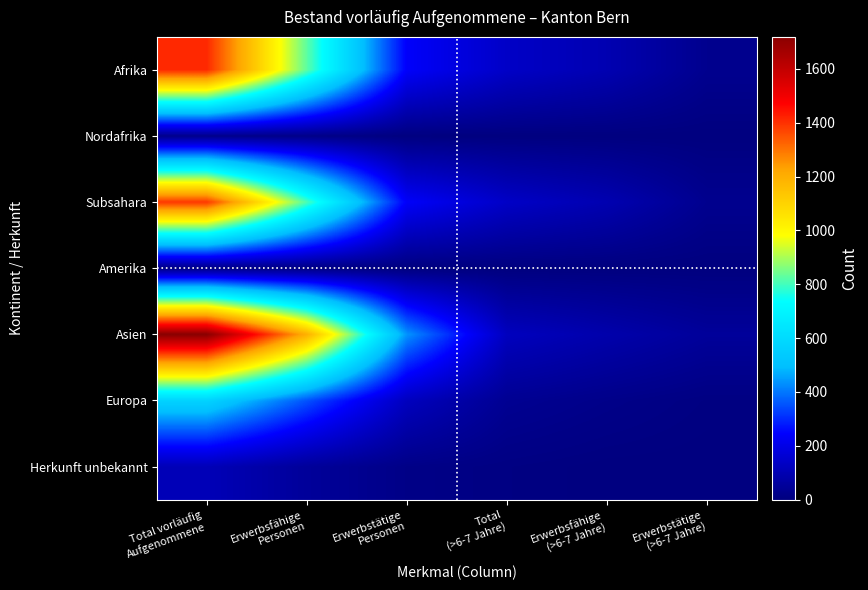

Reading left to right, transcribe all the data shown in this chart.

Afrika: Total vorläufig
Aufgenommene=1412	Erwerbsfähige
Personen=827	Erwerbstätige
Personen=239	Total
(>6-7 Jahre)=139	Erwerbsfähige
(>6-7 Jahre)=97	Erwerbstätige
(>6-7 Jahre)=30
Nordafrika: Total vorläufig
Aufgenommene=23	Erwerbsfähige
Personen=18	Erwerbstätige
Personen=2	Total
(>6-7 Jahre)=1	Erwerbsfähige
(>6-7 Jahre)=1	Erwerbstätige
(>6-7 Jahre)=0
Subsahara: Total vorläufig
Aufgenommene=1389	Erwerbsfähige
Personen=809	Erwerbstätige
Personen=237	Total
(>6-7 Jahre)=138	Erwerbsfähige
(>6-7 Jahre)=96	Erwerbstätige
(>6-7 Jahre)=30
Amerika: Total vorläufig
Aufgenommene=9	Erwerbsfähige
Personen=6	Erwerbstätige
Personen=0	Total
(>6-7 Jahre)=0	Erwerbsfähige
(>6-7 Jahre)=0	Erwerbstätige
(>6-7 Jahre)=0
Asien: Total vorläufig
Aufgenommene=1719	Erwerbsfähige
Personen=1196	Erwerbstätige
Personen=437	Total
(>6-7 Jahre)=123	Erwerbsfähige
(>6-7 Jahre)=86	Erwerbstätige
(>6-7 Jahre)=52
Europa: Total vorläufig
Aufgenommene=571	Erwerbsfähige
Personen=353	Erwerbstätige
Personen=123	Total
(>6-7 Jahre)=37	Erwerbsfähige
(>6-7 Jahre)=20	Erwerbstätige
(>6-7 Jahre)=6
Herkunft unbekannt: Total vorläufig
Aufgenommene=109	Erwerbsfähige
Personen=52	Erwerbstätige
Personen=16	Total
(>6-7 Jahre)=7	Erwerbsfähige
(>6-7 Jahre)=1	Erwerbstätige
(>6-7 Jahre)=0